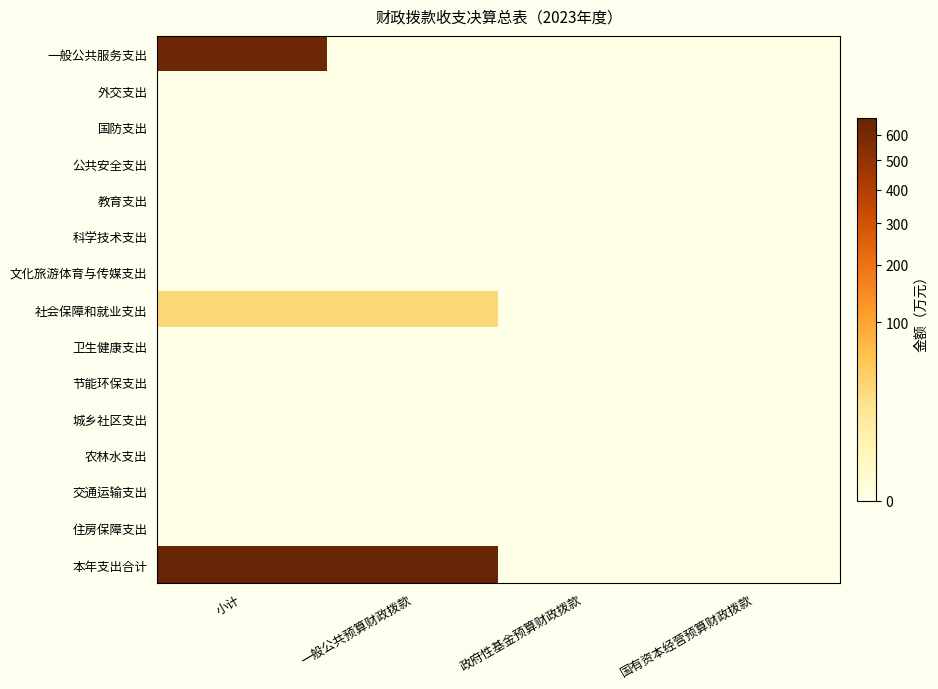

How many data points does each series have?

4